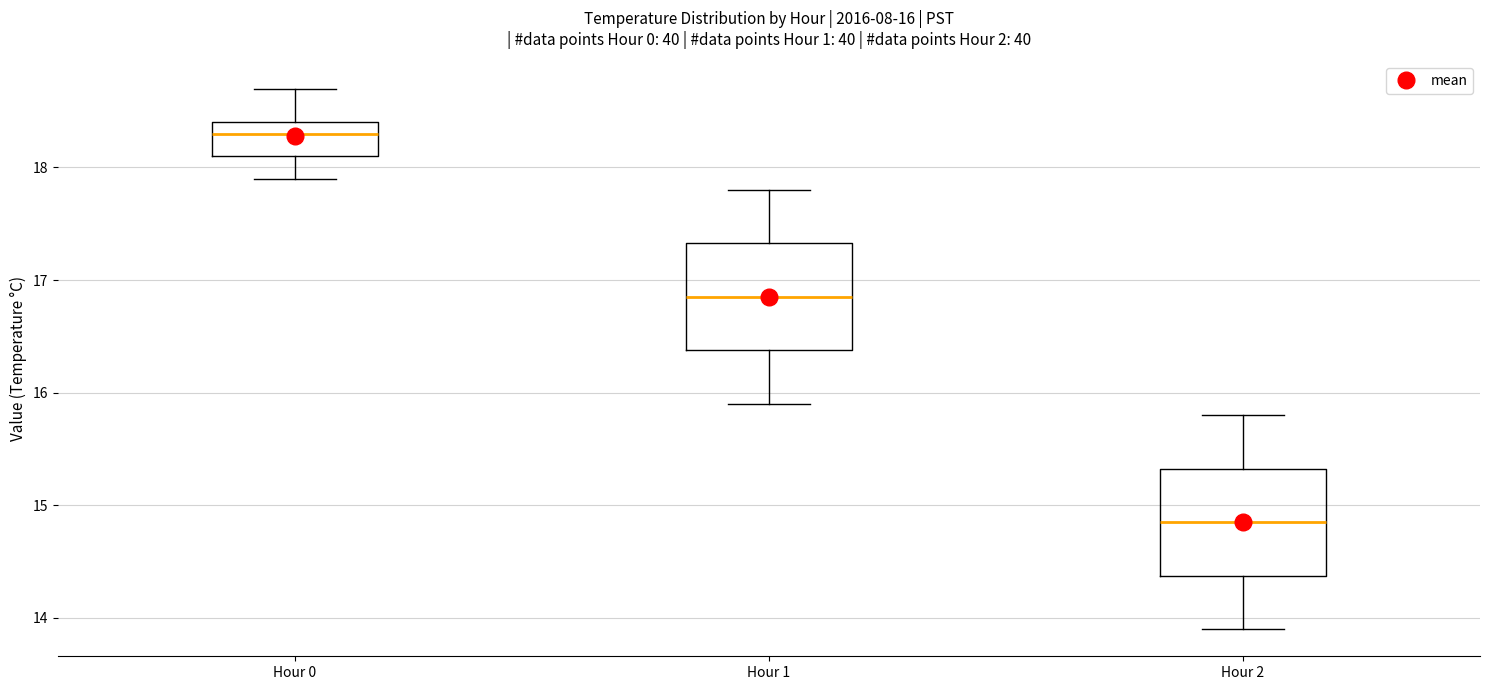

Which box's median line is the highest?

Hour 0